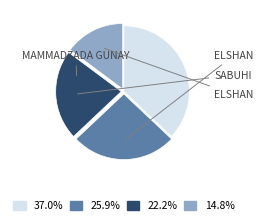

How many slices are in this pie chart?

4